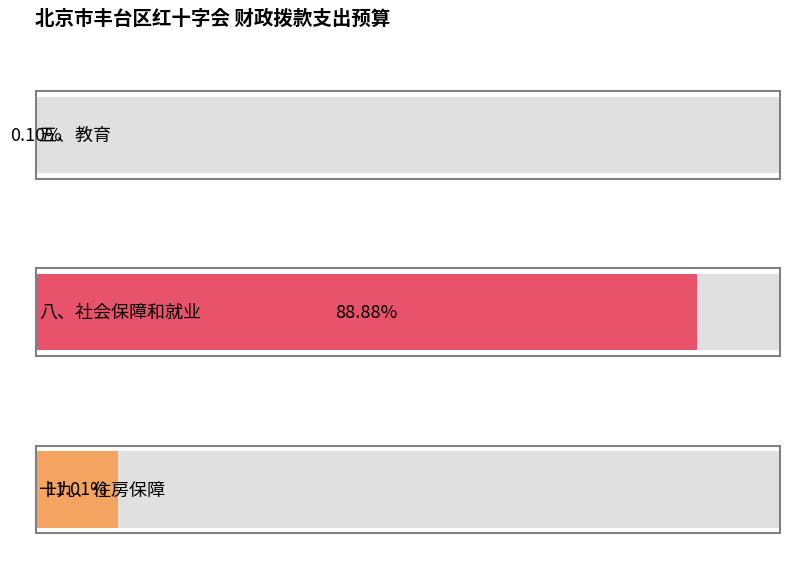

List the labels in order of value, smallest first.

五、教育, 十九、住房保障, 八、社会保障和就业